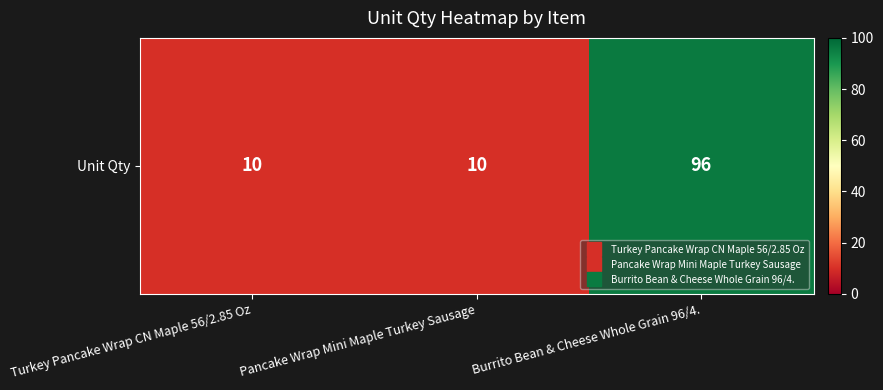

Which category has the lowest value across all series?

Turkey Pancake Wrap CN Maple 56/2.85 Oz